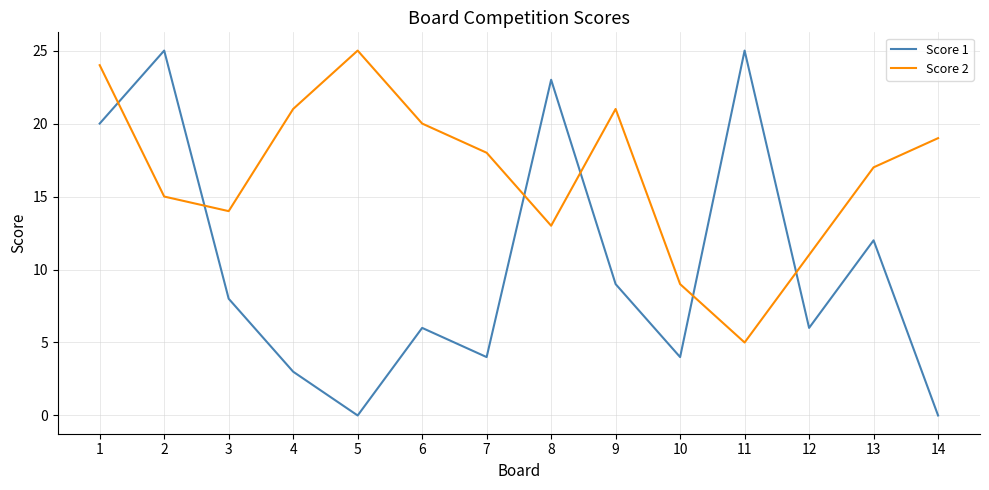

How many intersections are there between Score 1 and Score 2?

6